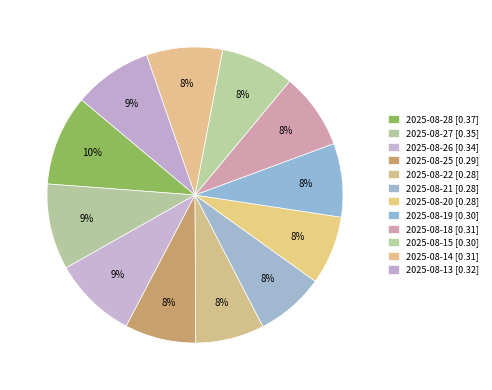

Which has a higher value, 2025-08-13 or 2025-08-18?

2025-08-13